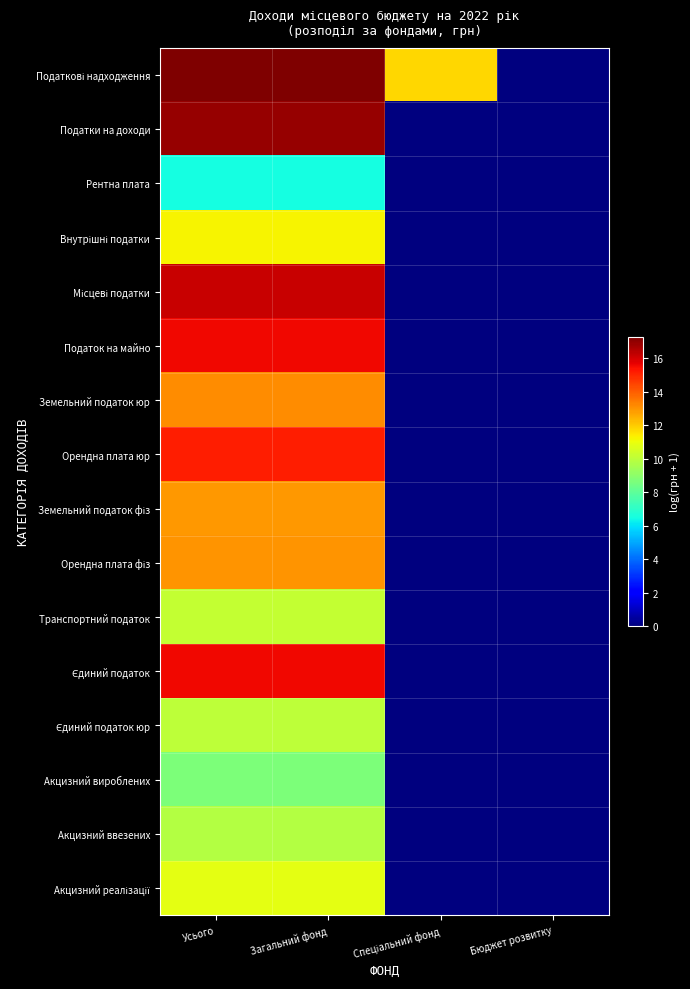

What is the spread (max minus min) of values at Усього?

10.7